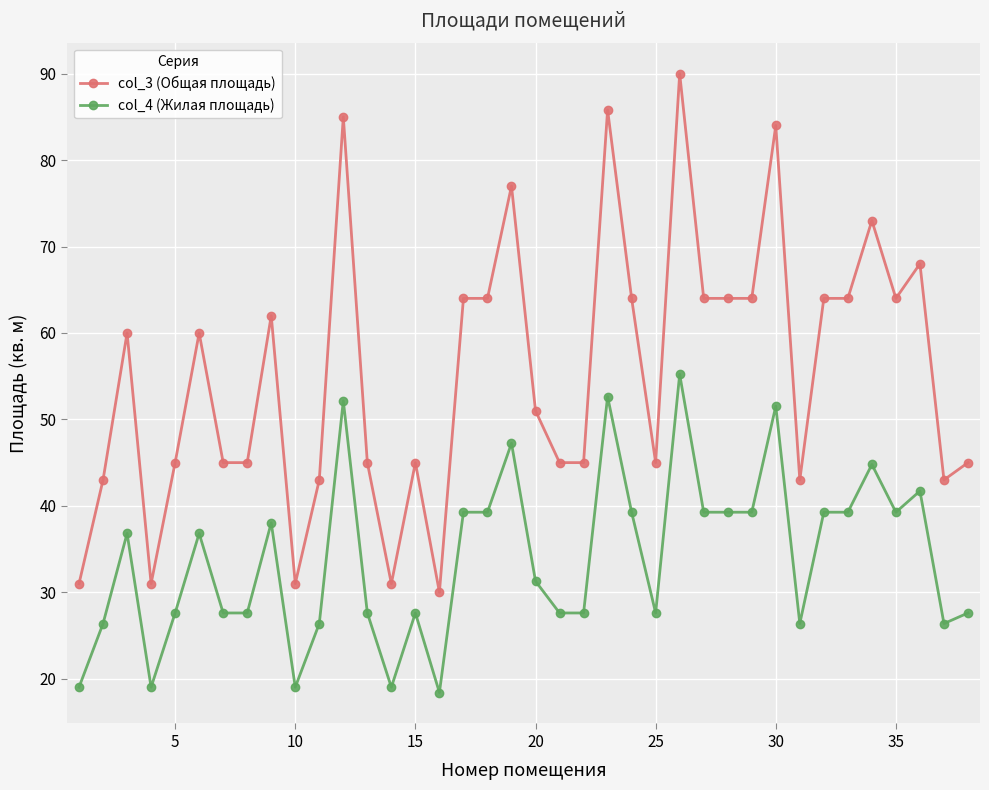

True or false: col_4 (Жилая площадь) has more than 2 points higher than both neighbors.

True